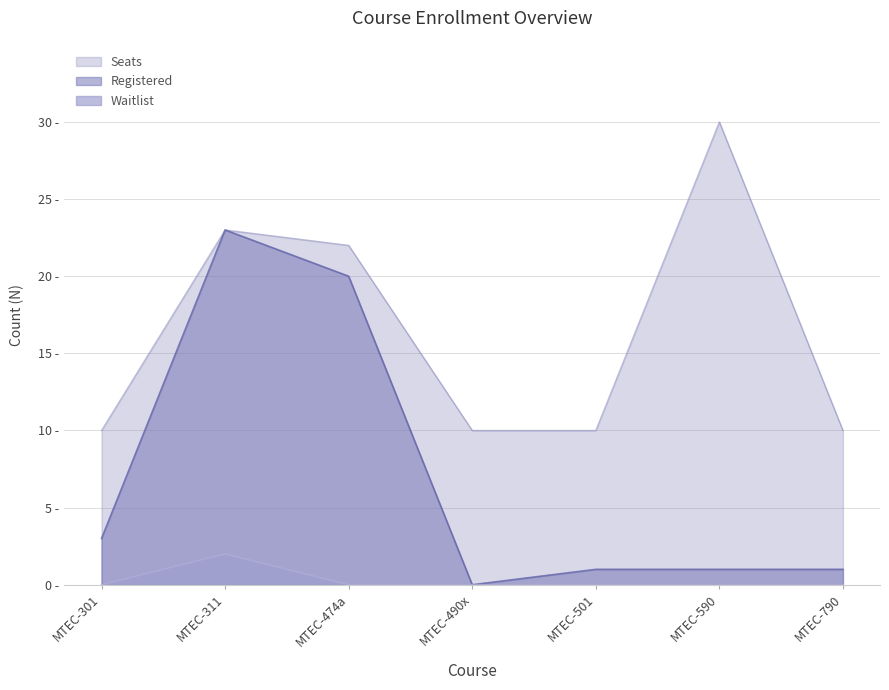

List the series in order of their overall mean, highest first.

Seats, Registered, Waitlist